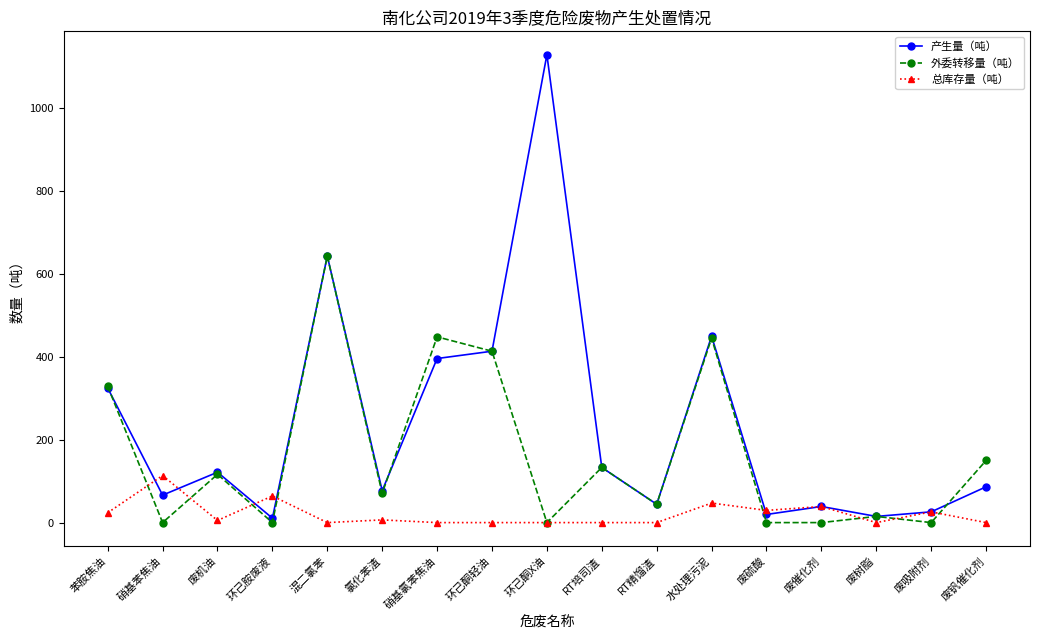

At which category does 总库存量（吨） reach its first local valley?

废机油